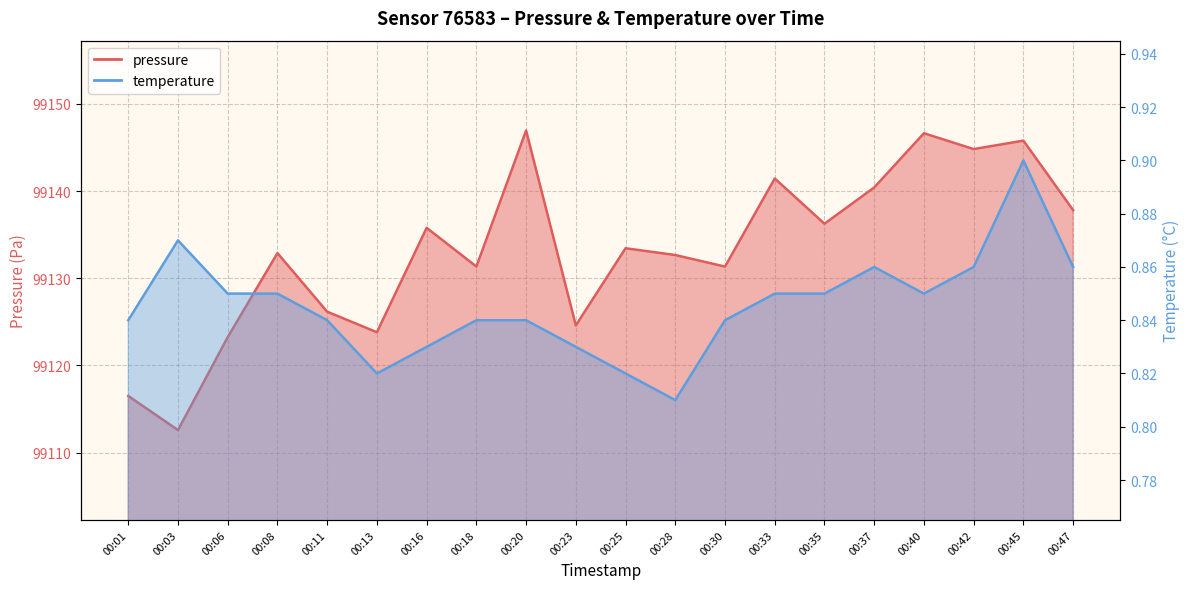

What is the sum of all temperature values?

16.9